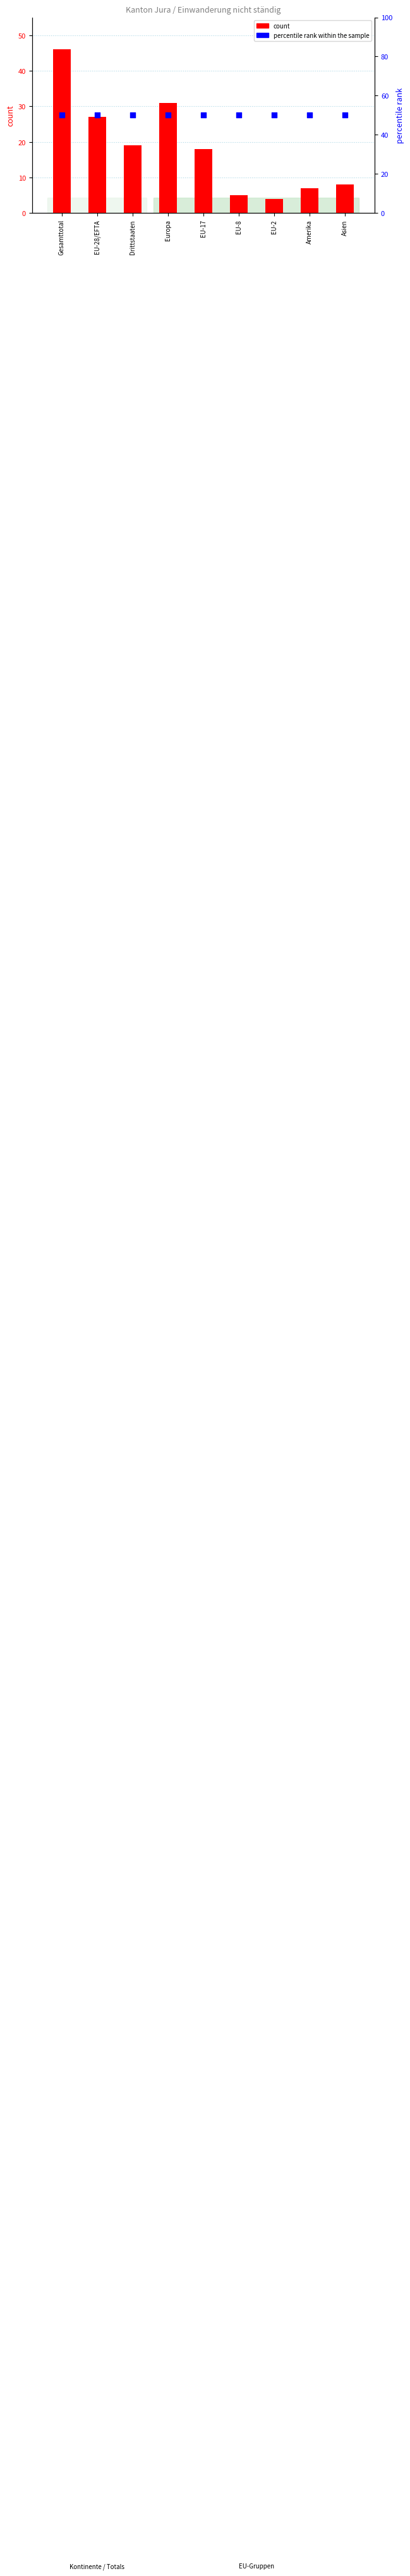

What is the total value across all series at Drittstaaten?

69